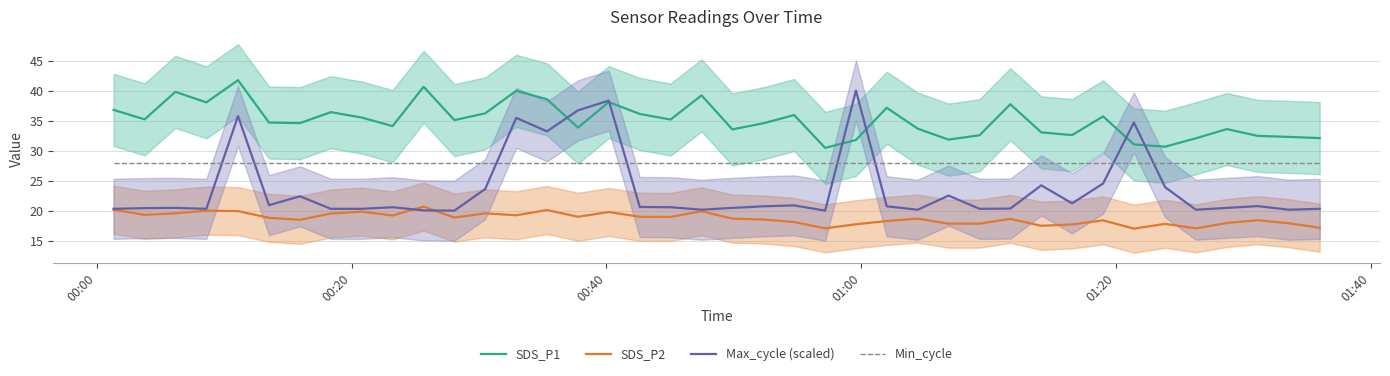

Rank the series by their average value, from lowest to highest.

SDS_P2, Max_cycle (scaled), Min_cycle, SDS_P1